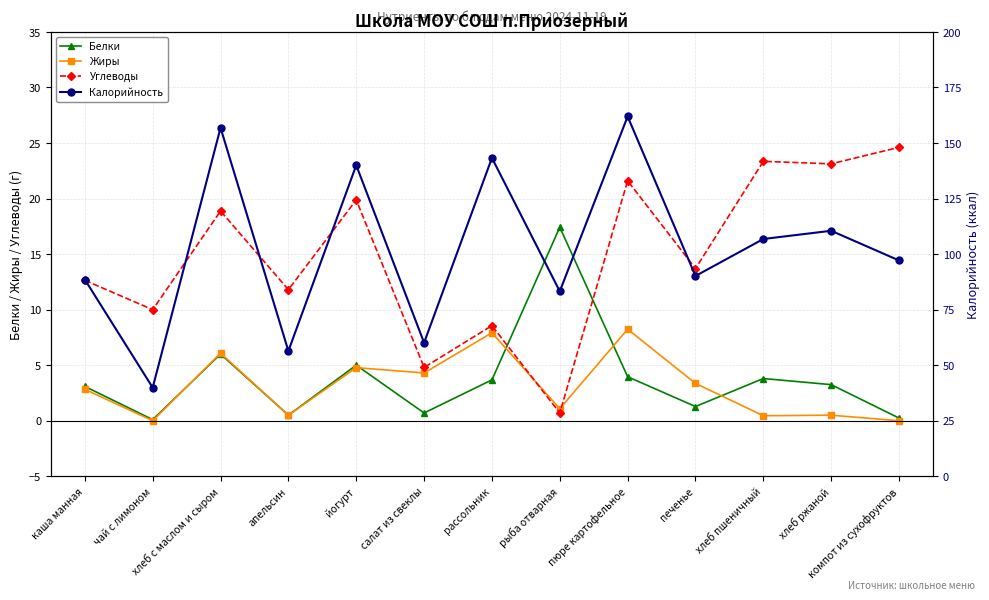

How many distinct data groups are displayed?

4